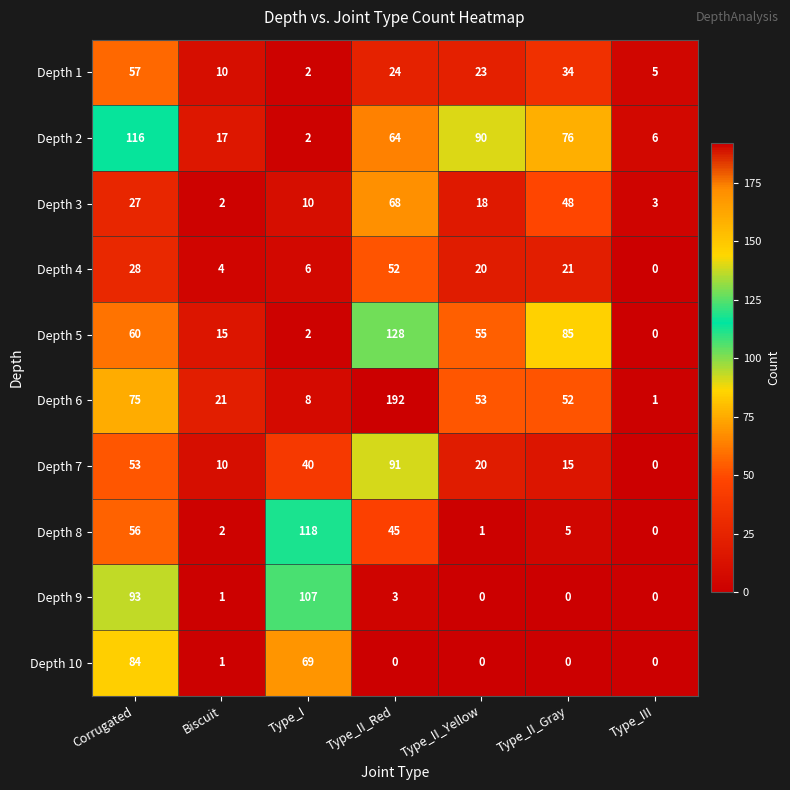

Is it true that Depth 5 equals 0 at Type_III?

True